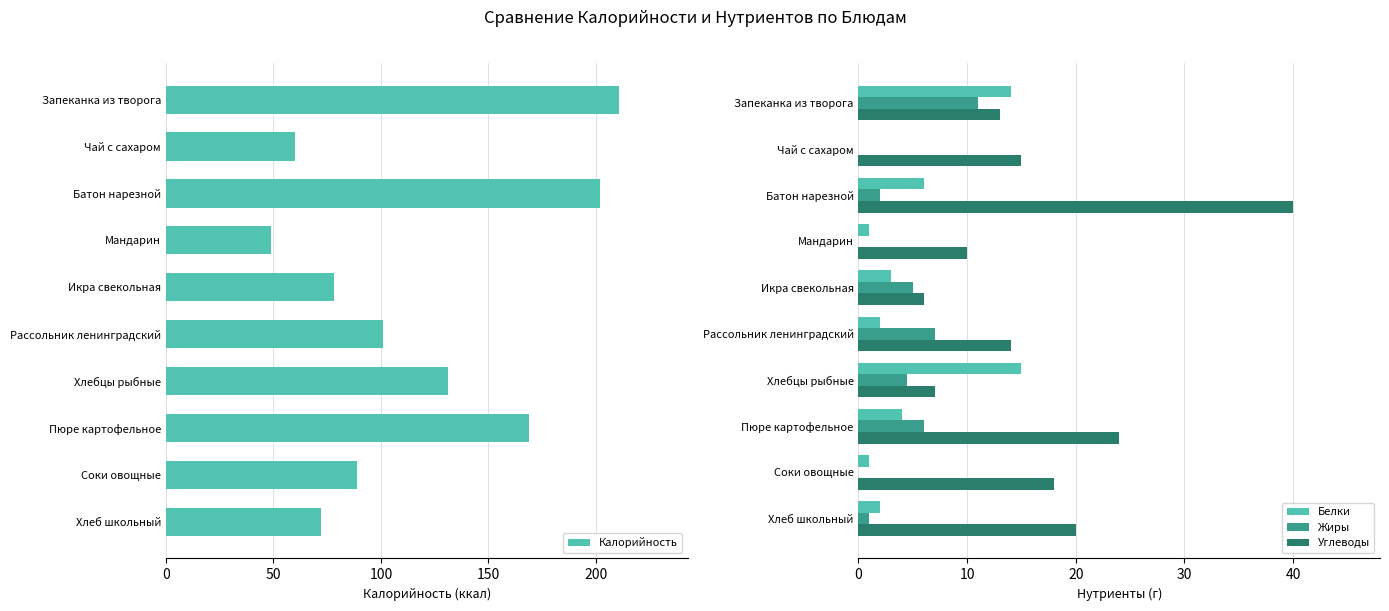

Which series has the widest spread of values?

Калорийность